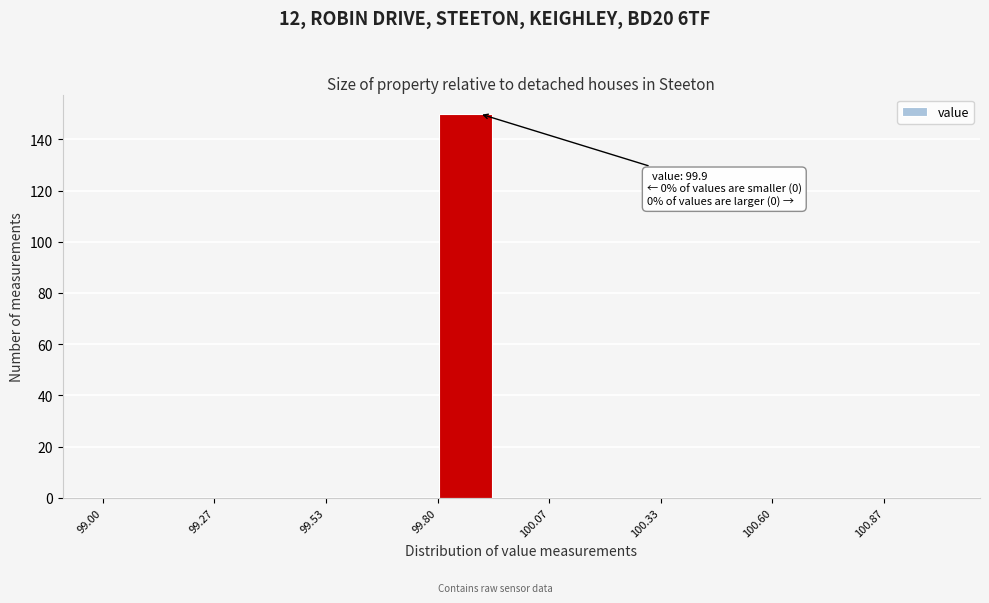

Read against the x-axis, roughly where is the centre of the tallest bar?

99.85